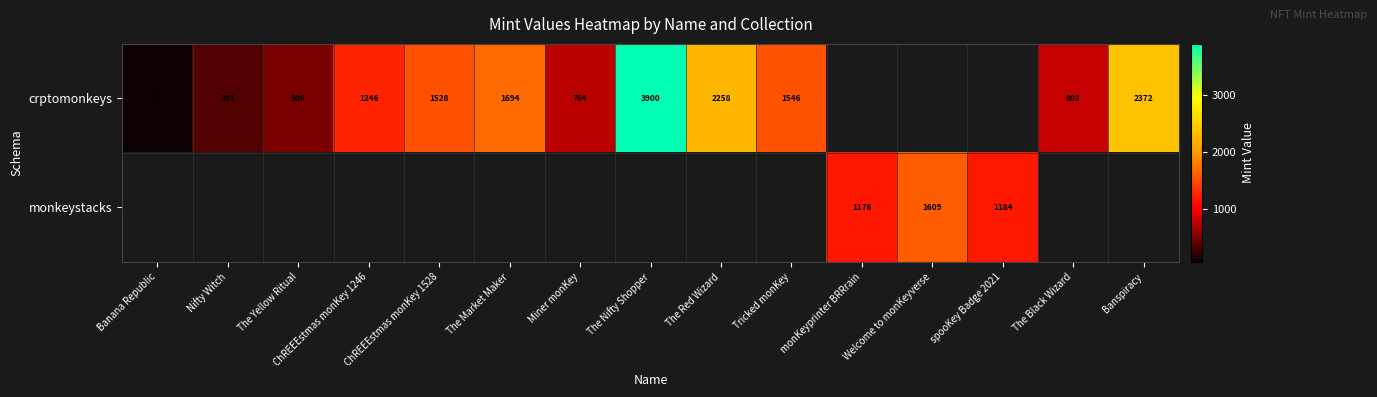

The monkeystacks series shows 878.3 at Welcome to monKeyverse. True or false?

False